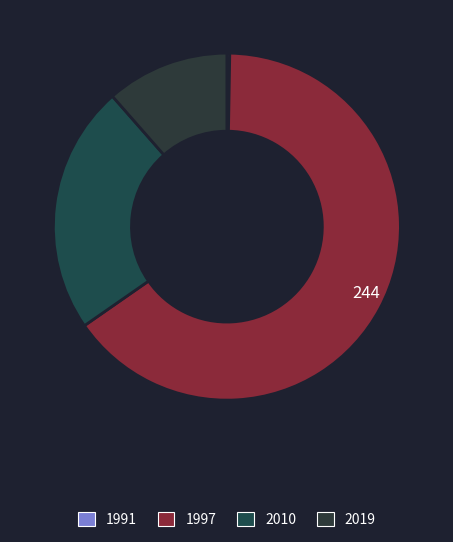

The 1997 slice represents 55% of the pie. True or false?

False